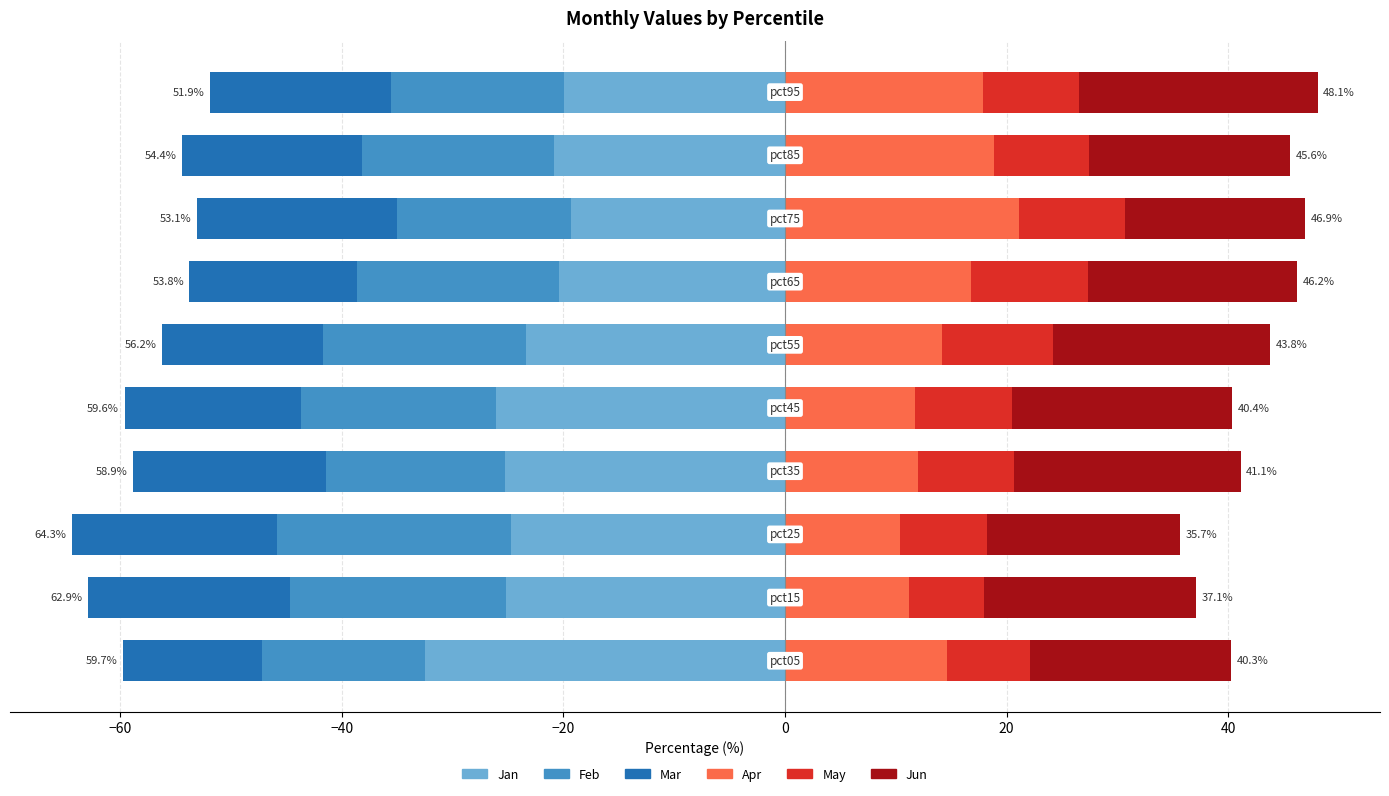

Is it true that Jun equals 27.7 at 8?

False